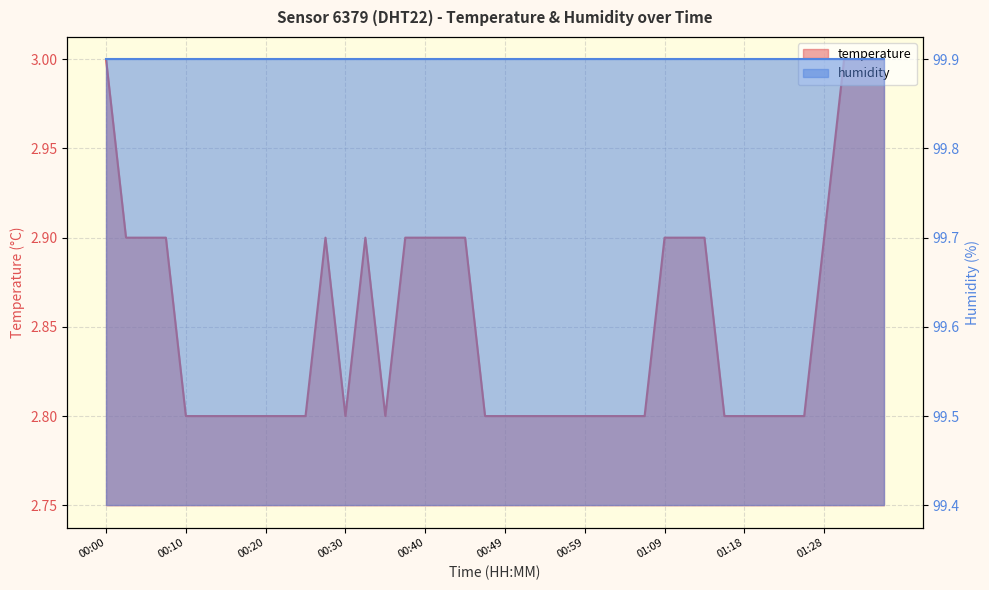

Reading left to right, what are all the values shown in this chart?

00:00=3.0	00:03=2.9	00:05=2.9	00:08=2.9	00:10=2.8	00:13=2.8	00:15=2.8	00:18=2.8	00:20=2.8	00:22=2.8	00:25=2.8	00:27=2.9	00:30=2.8	00:32=2.9	00:35=2.8	00:37=2.9	00:40=2.9	00:42=2.9	00:44=2.9	00:47=2.8	00:49=2.8	00:52=2.8	00:54=2.8	00:56=2.8	00:59=2.8	01:01=2.8	01:04=2.8	01:06=2.8	01:09=2.9	01:11=2.9	01:13=2.9	01:16=2.8	01:18=2.8	01:21=2.8	01:23=2.8	01:26=2.8	01:28=2.9	01:31=3.0	01:33=3.0	01:36=3.0